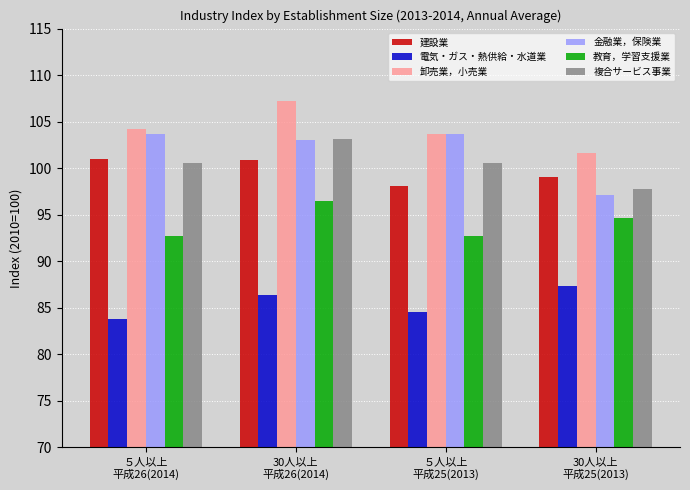

What is the average value of the 卸売業，小売業 series?

104.2